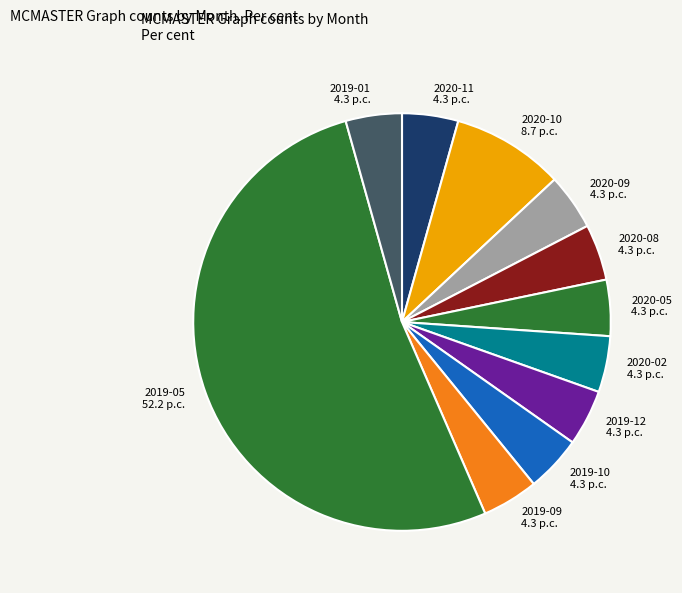

What is the largest slice in the pie chart?

2019-05